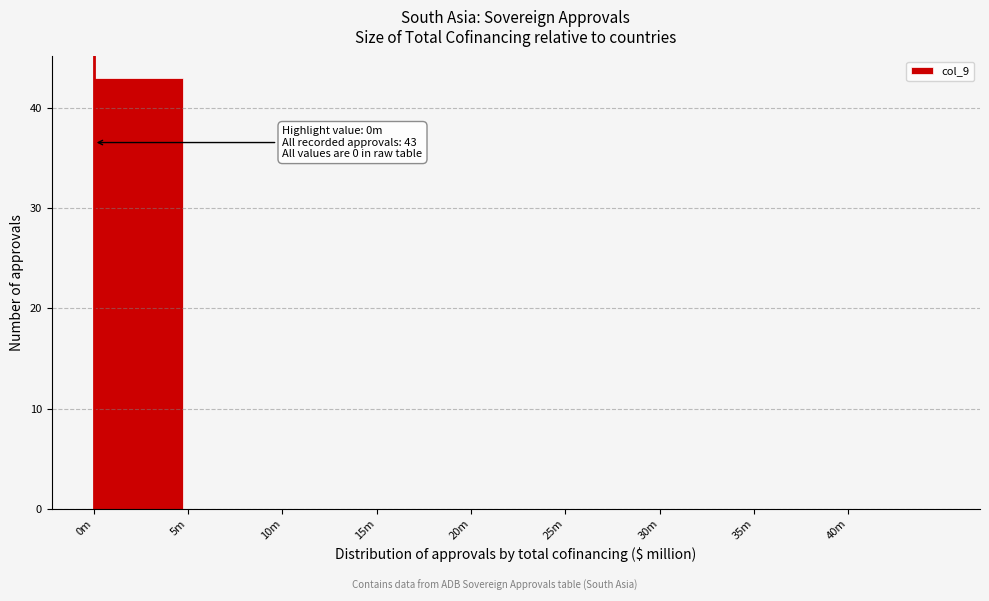

Reading left to right, extract all data points from this chart.

0m=43	5m=0	10m=0	15m=0	20m=0	25m=0	30m=0	35m=0	40m=0